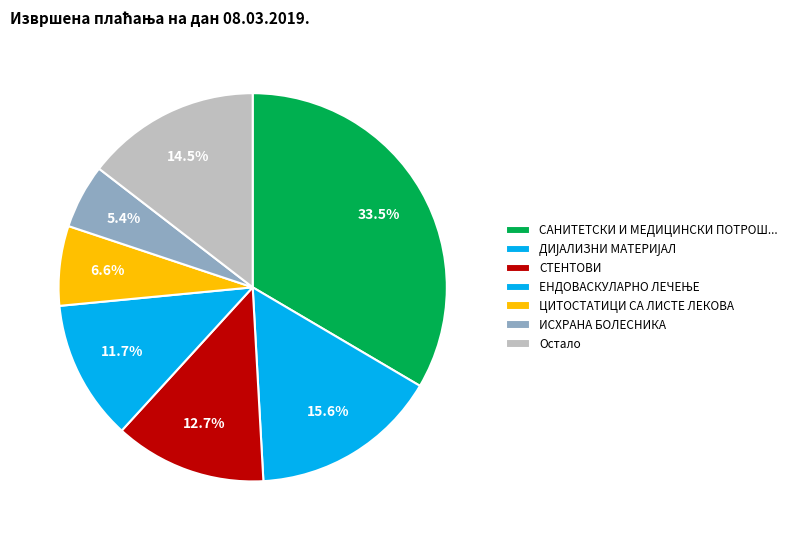

How many slices are in this pie chart?

7